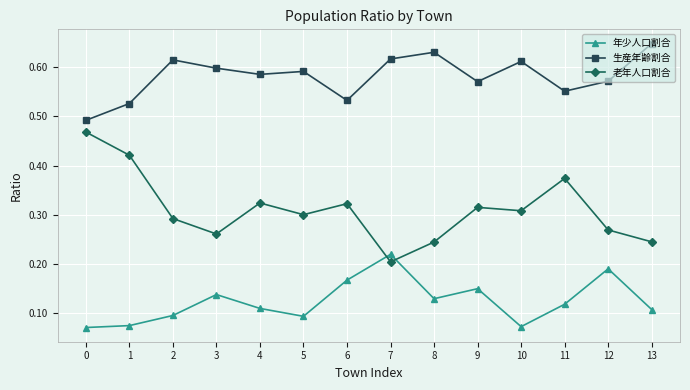

Which category has the highest value in the 生産年齢割合 series?

13